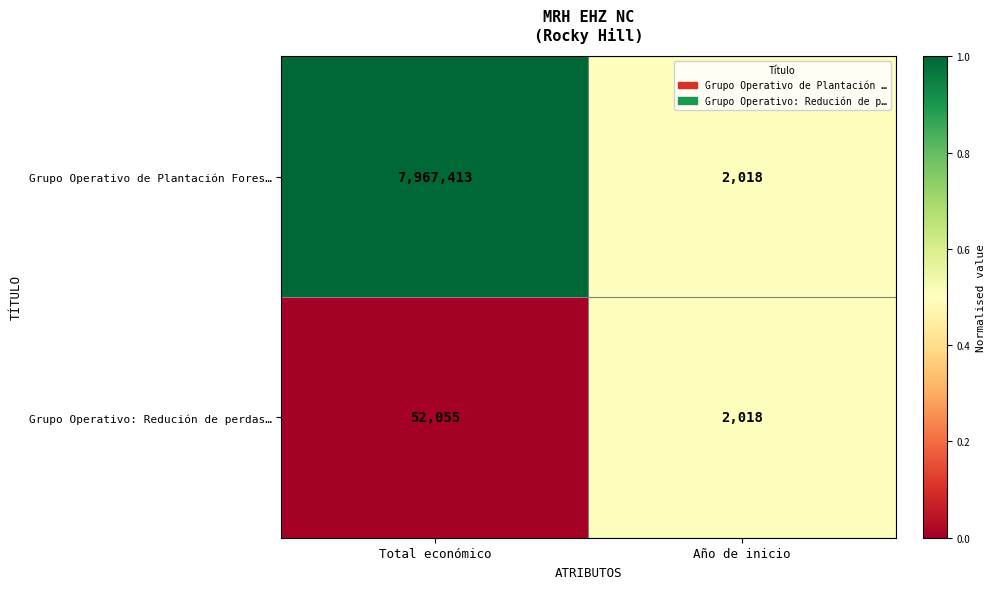

What is the difference between the maximum and minimum values in the Grupo Operativo de Plantación Fores… series?

7965395